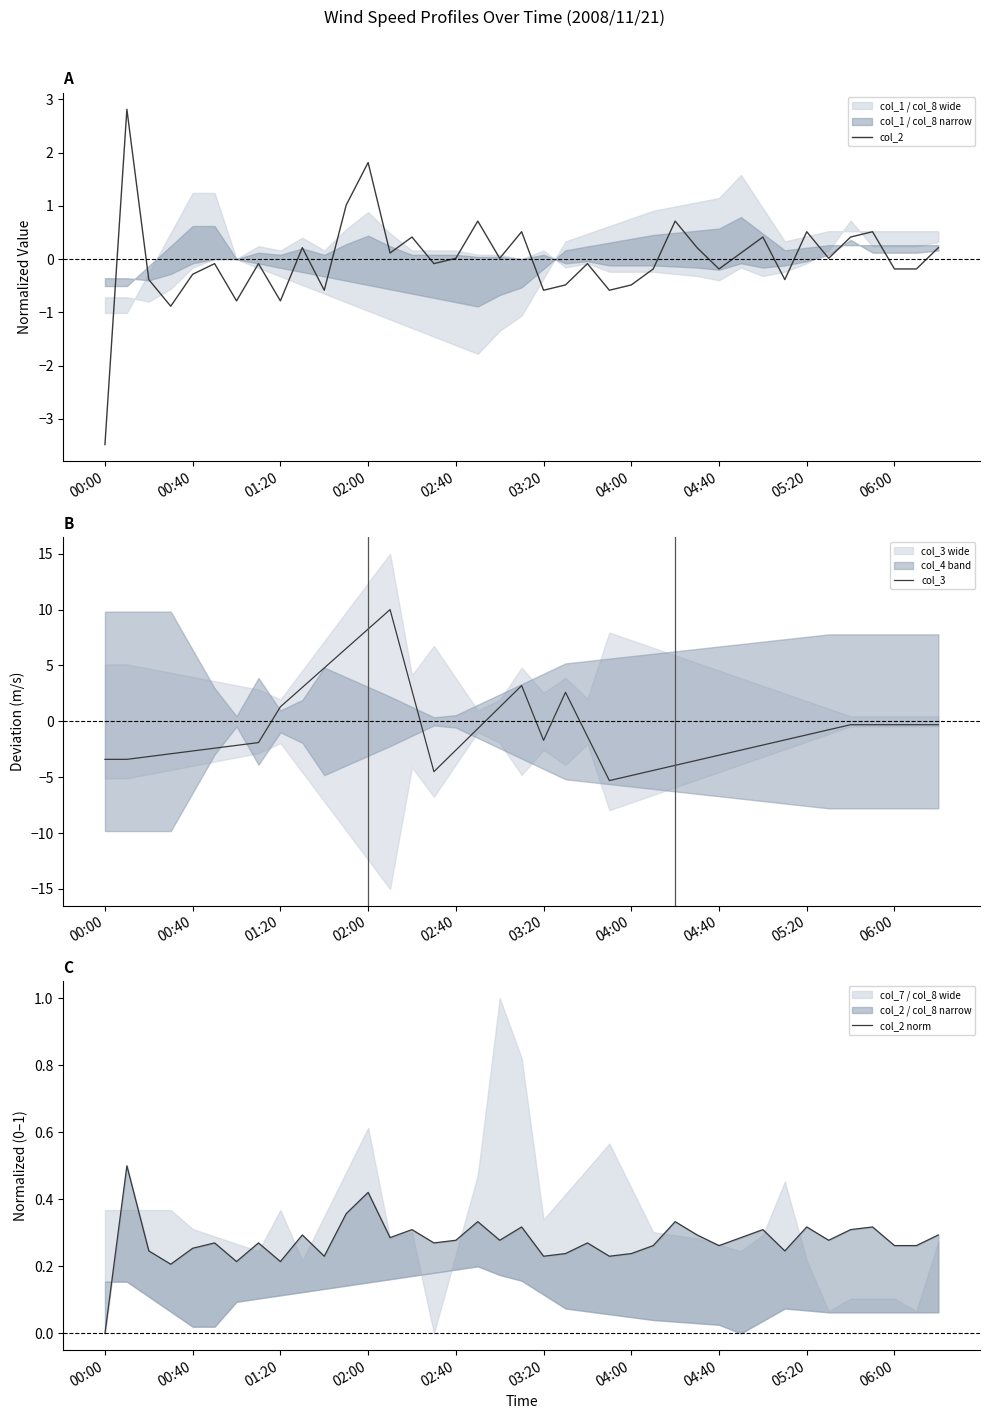

True or false: col_2 has a value of -3.5 at 00:00.

True